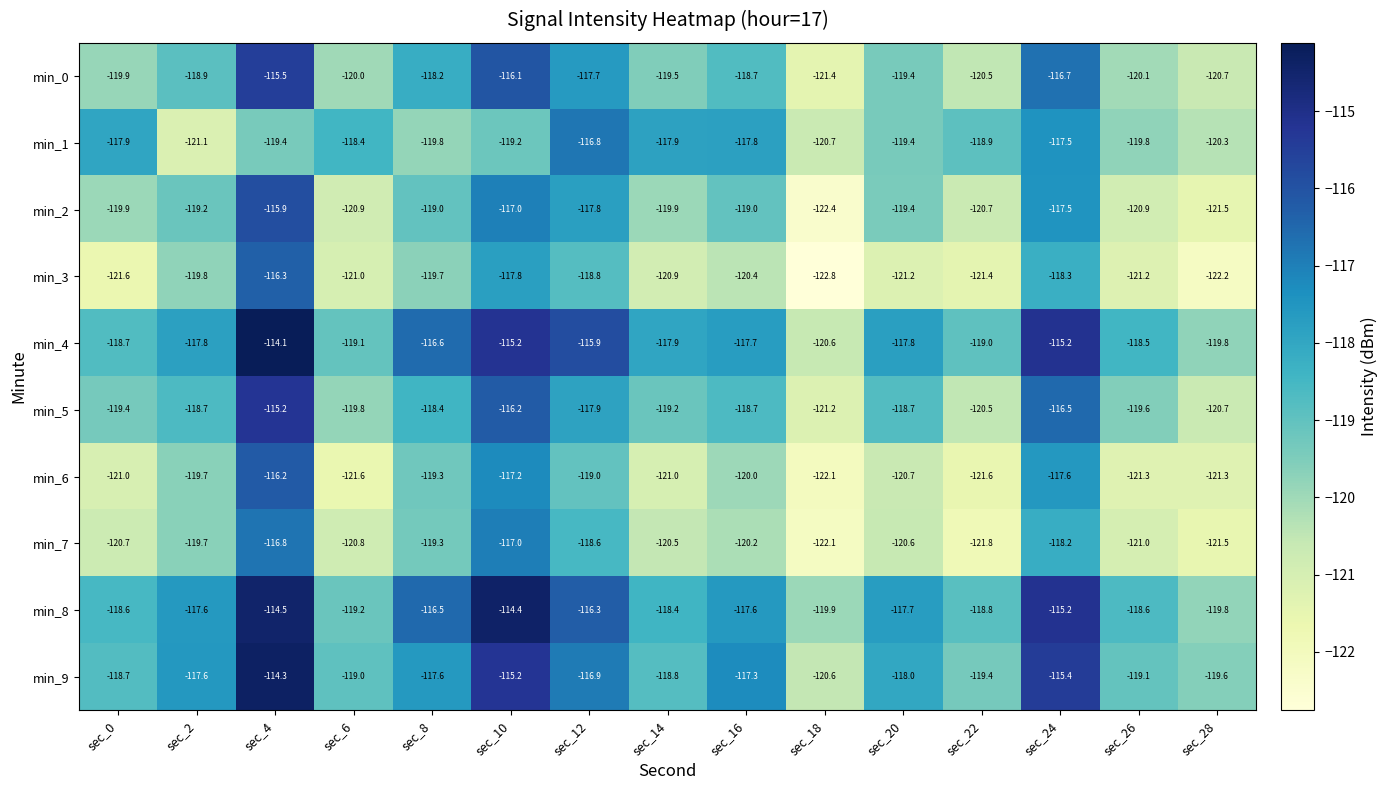

At which label does min_1 first exceed -119?

sec_0